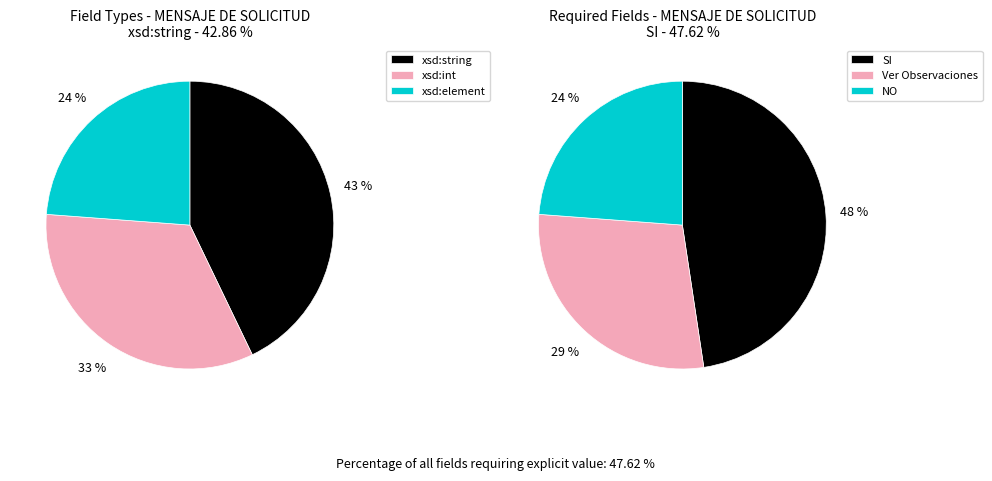

Count the number of slices in the pie.

3